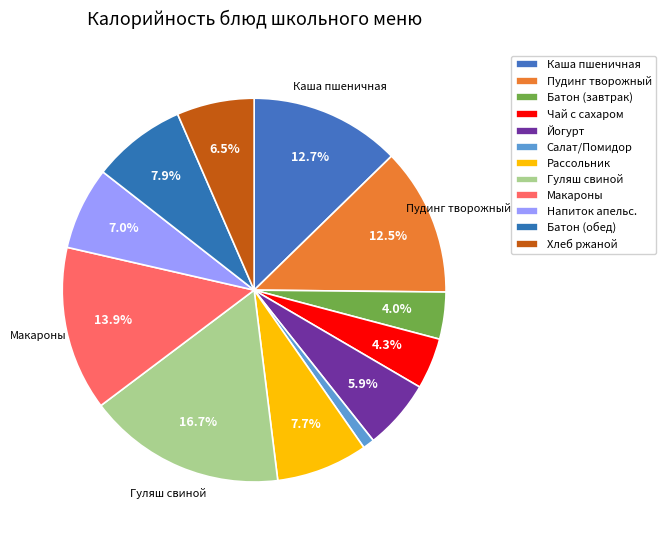

Count the number of slices in the pie.

12